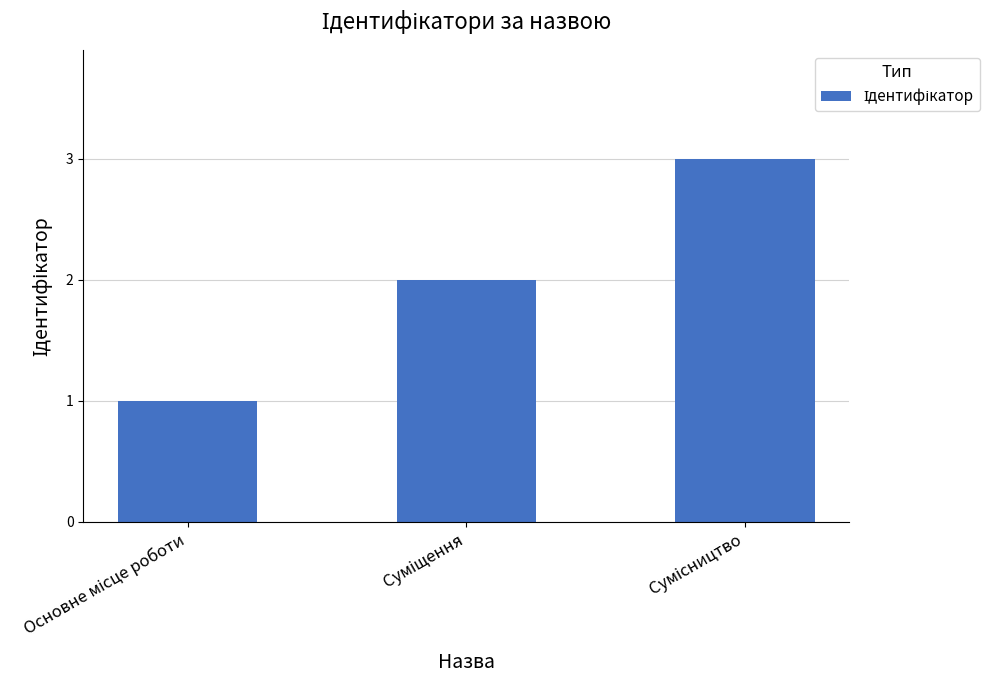

What is the sum of all values?

6